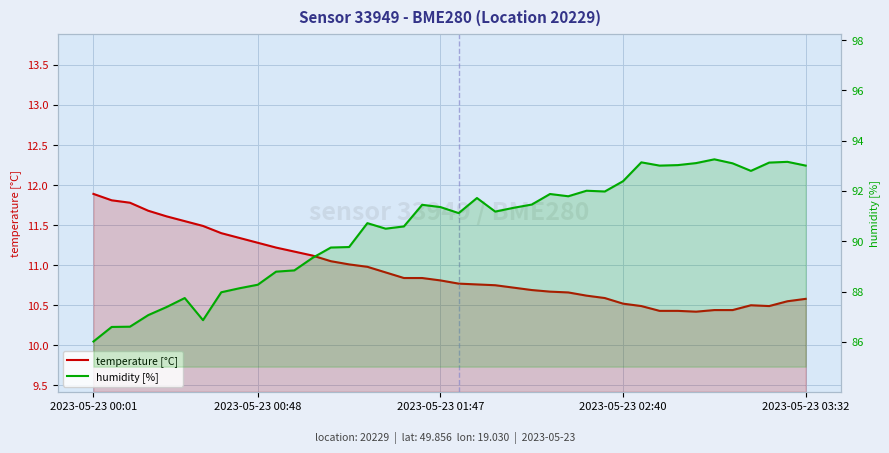

Is it true that temperature [°C] equals 10.5 at 30?

True